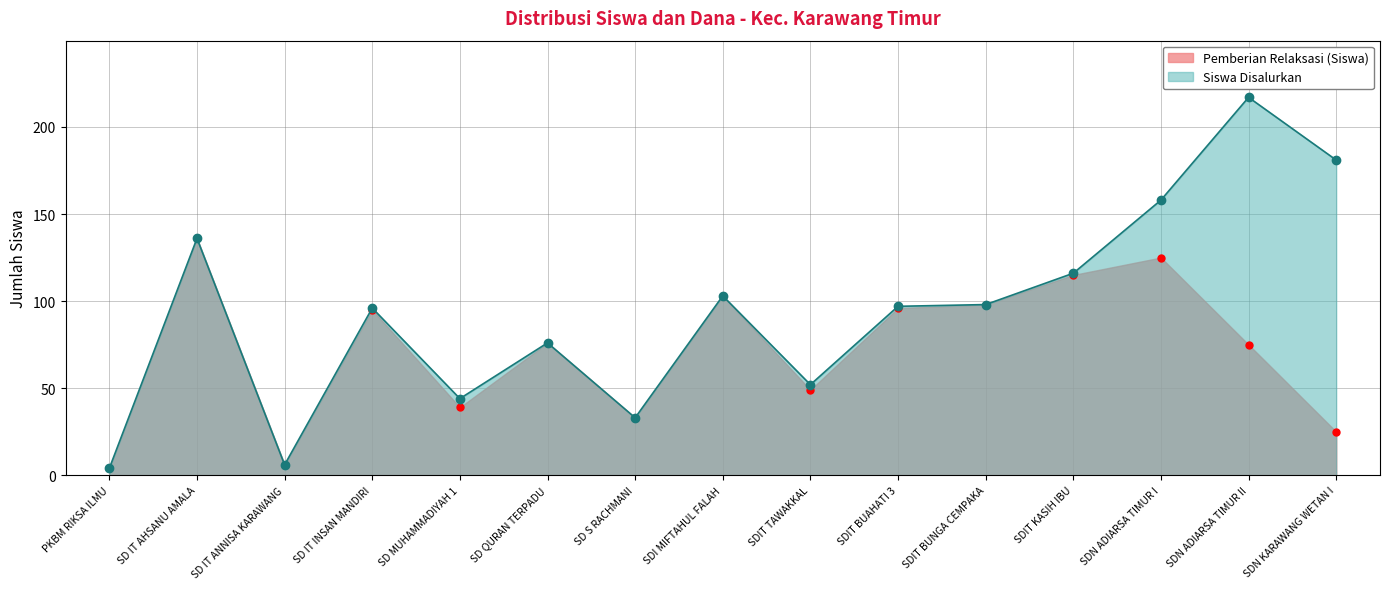

At which category does Siswa Disalurkan reach its first local peak?

SD IT AHSANU AMALA